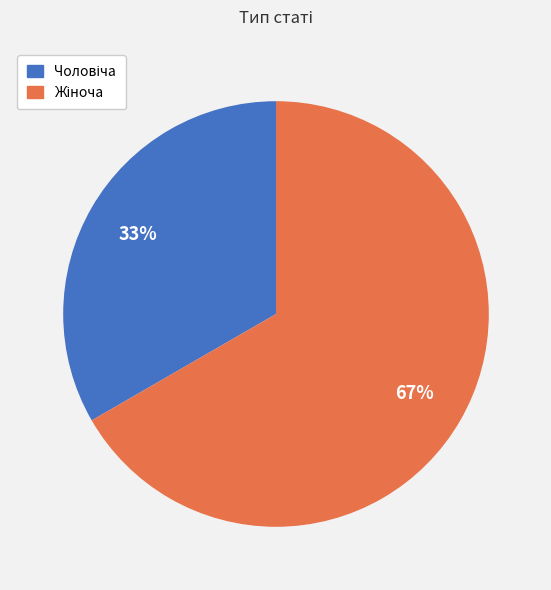

To the nearest percent, what is the average slice percentage?

50%